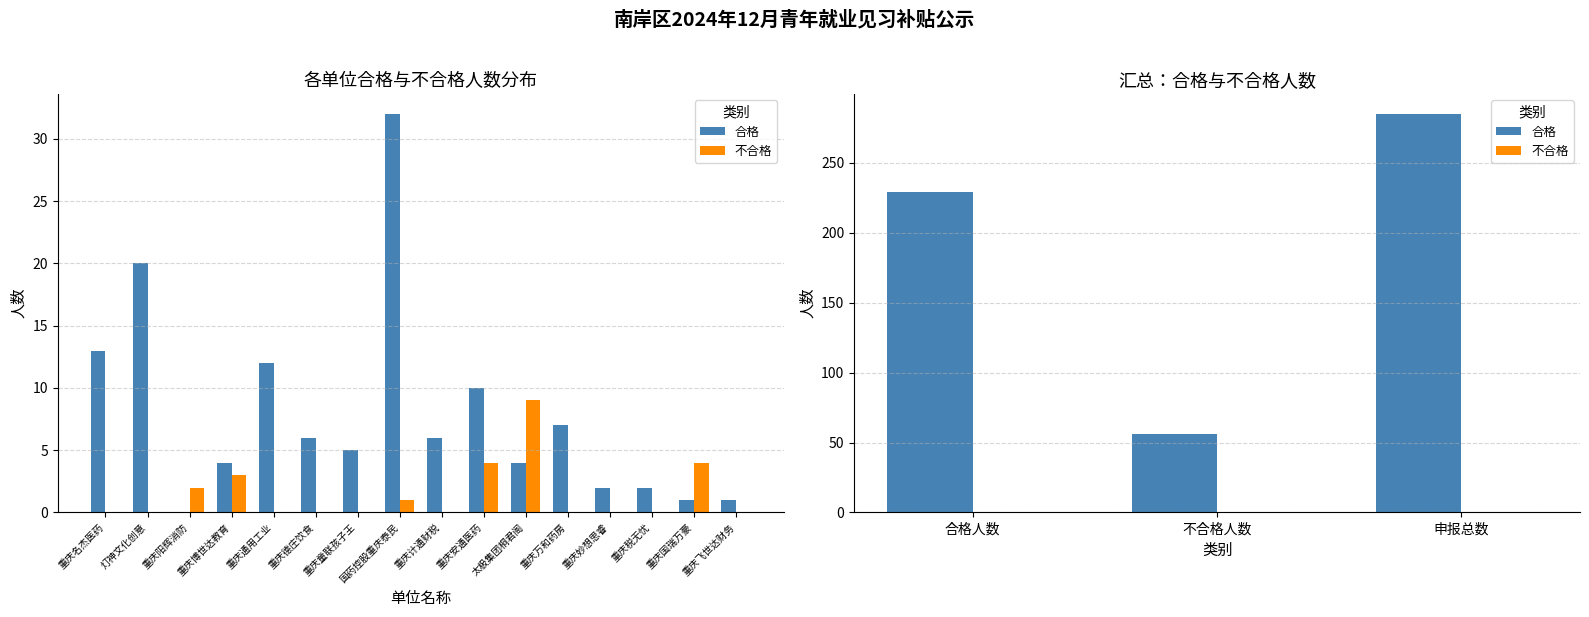

What is the maximum value shown in the chart?

285